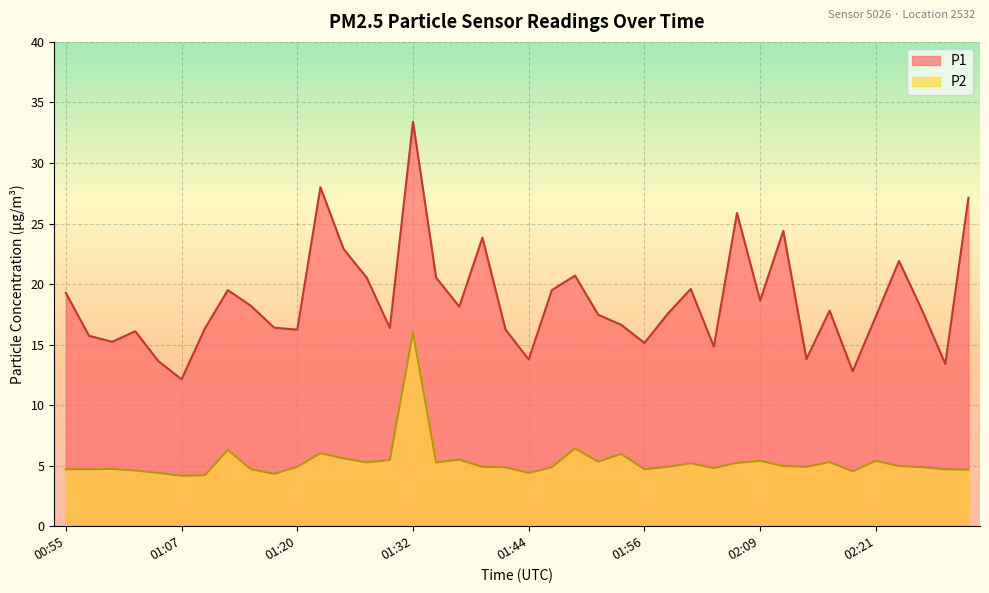

True or false: P1 and P2 cross at least once.

False